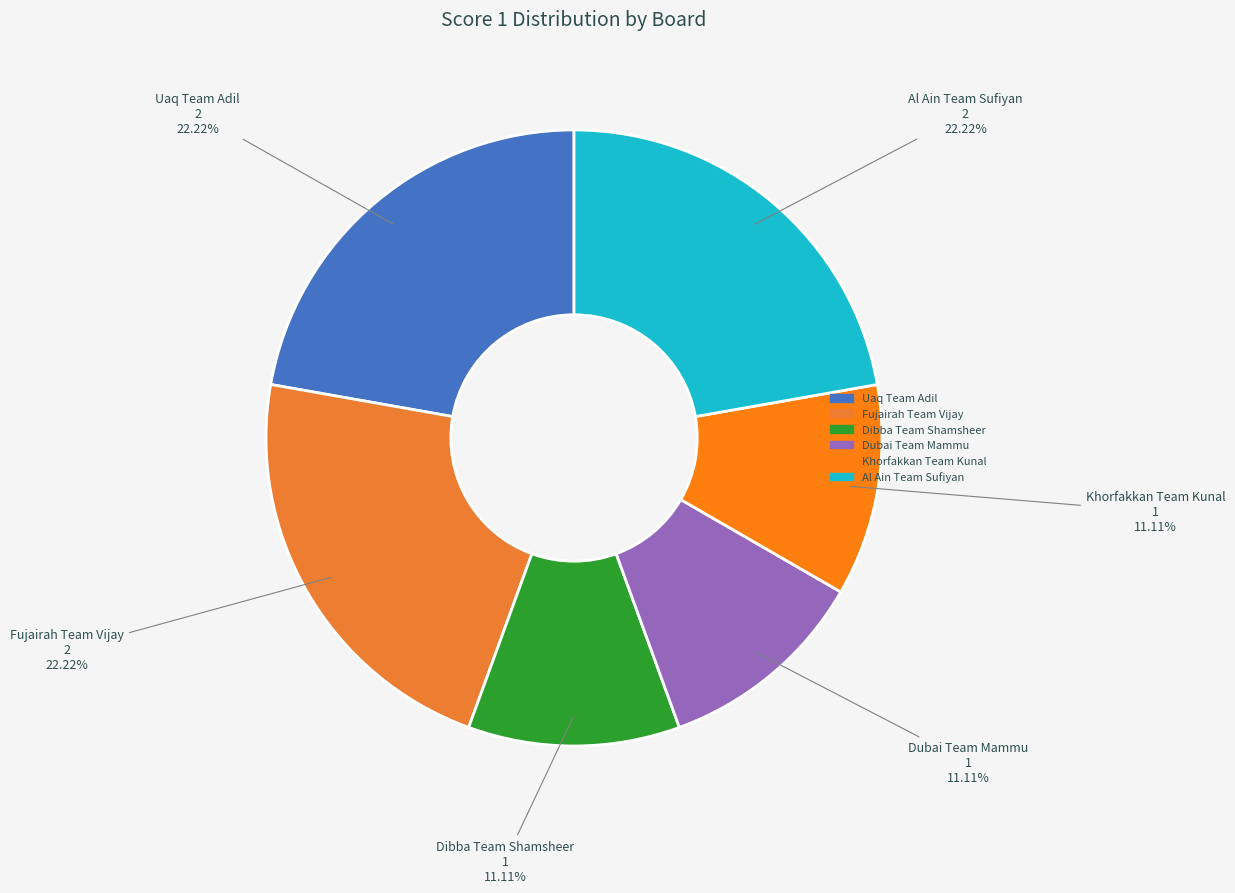

To the nearest percent, what is the combined percentage of Khorfakkan Team Kunal and Dubai Team Mammu?

22%